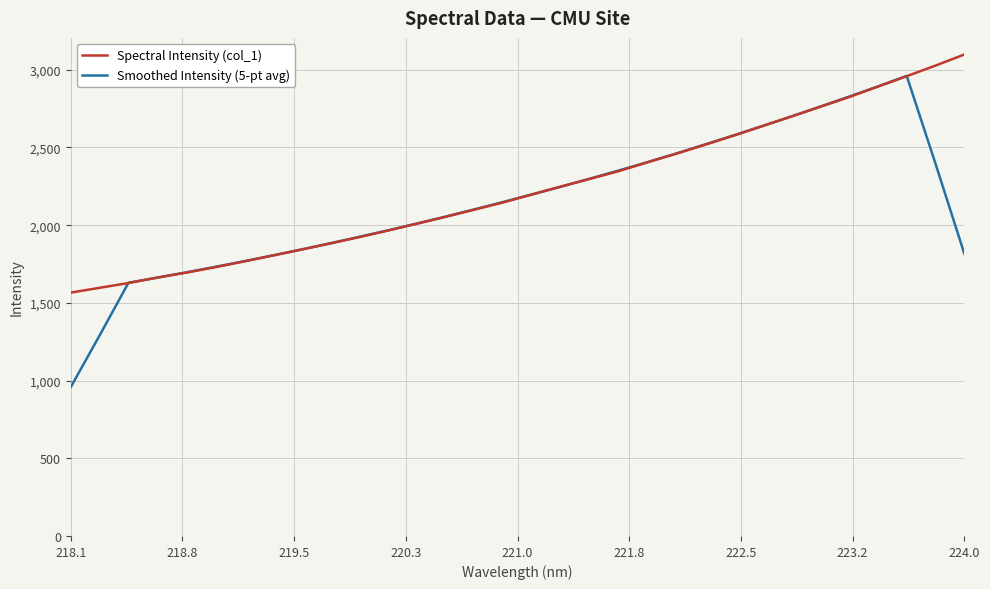

What is the minimum value shown in the chart?

958.1